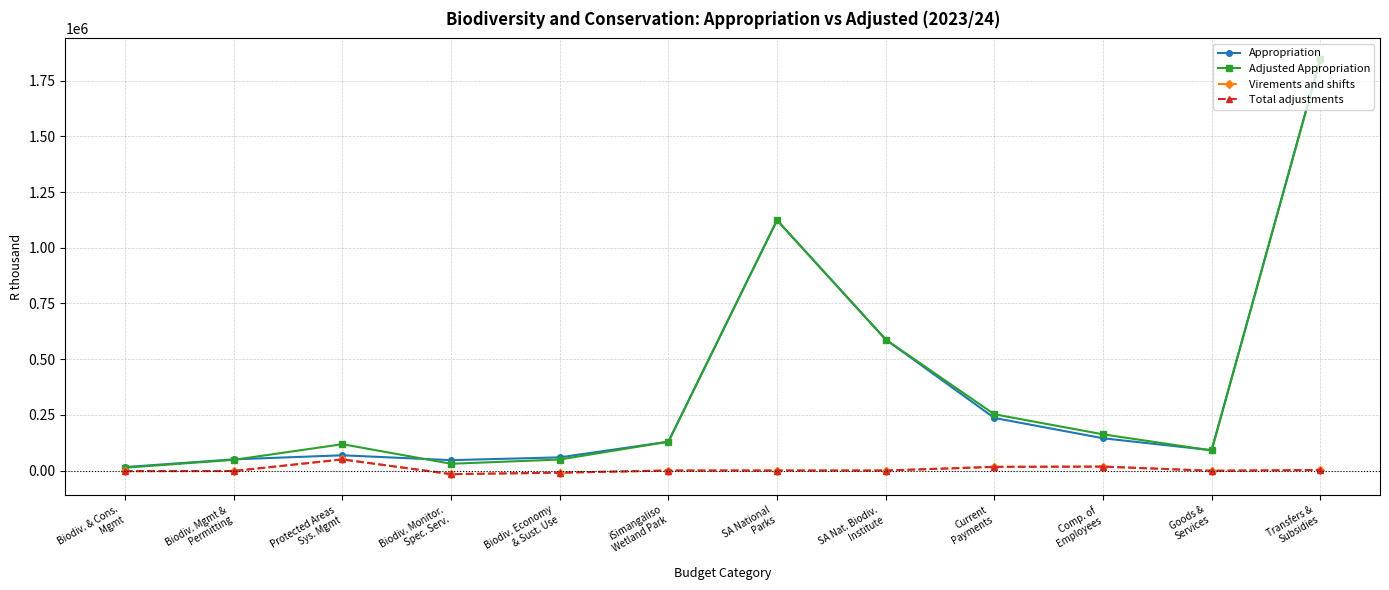

True or false: Virements and shifts and Total adjustments cross at least once.

False